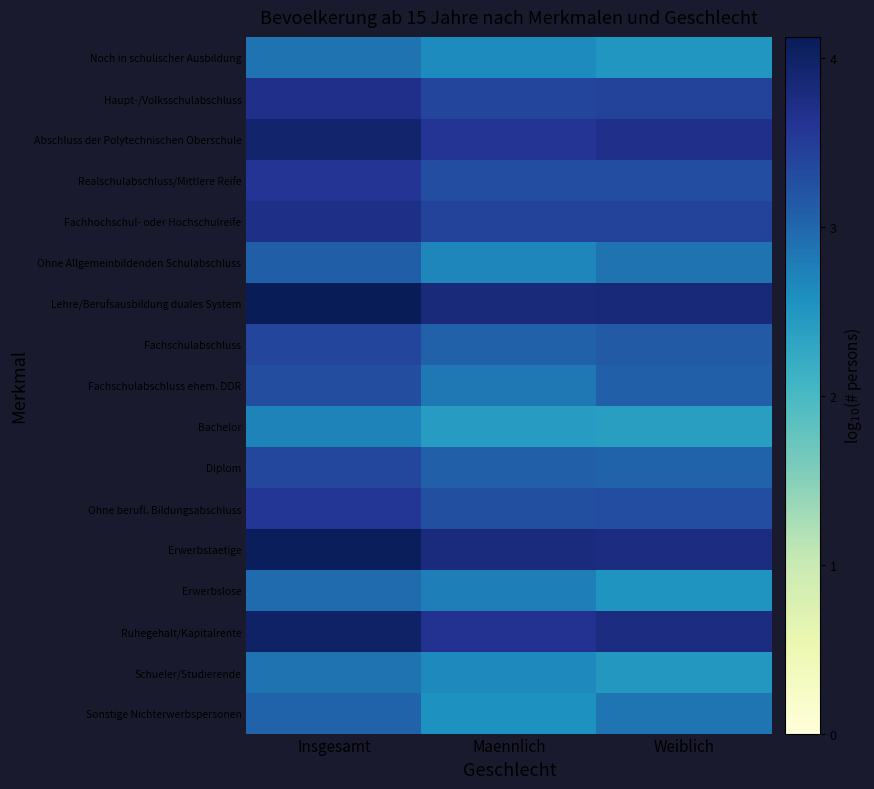

What is the minimum value shown in the chart?

2.4